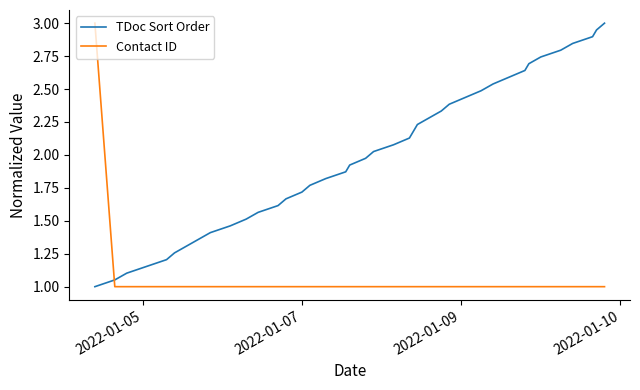

How many categories are shown in the chart?

40